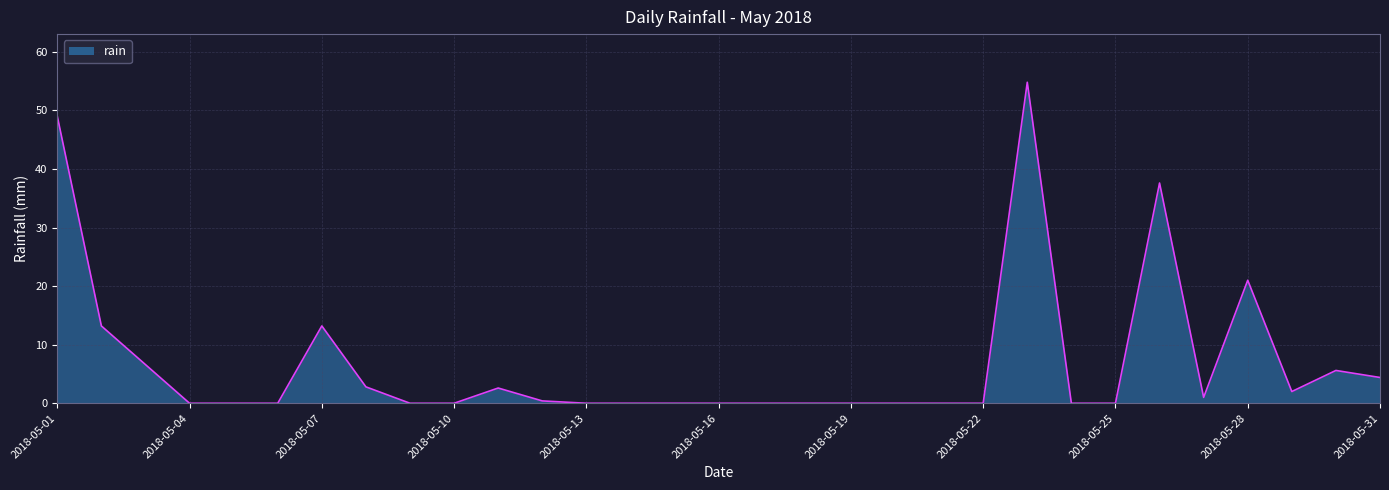

What is the maximum value shown in the chart?

54.8